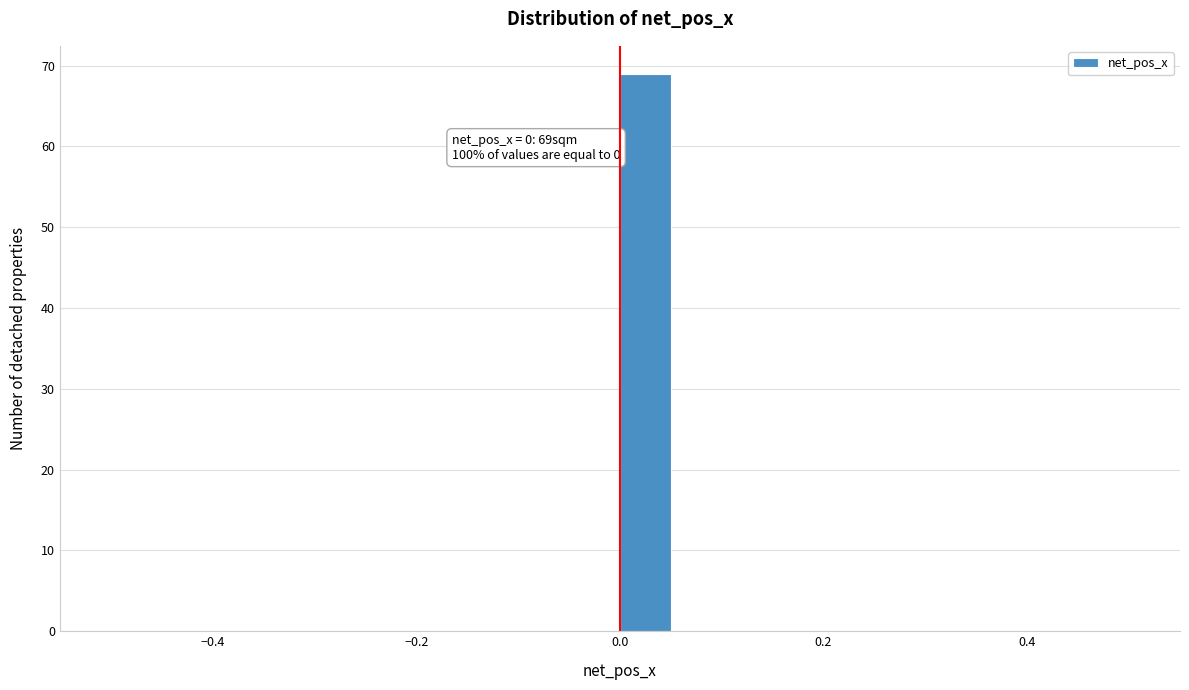

Around what value on the x-axis is the tallest bar? Give the approximate position of its centre, as read against the axis.

0.02